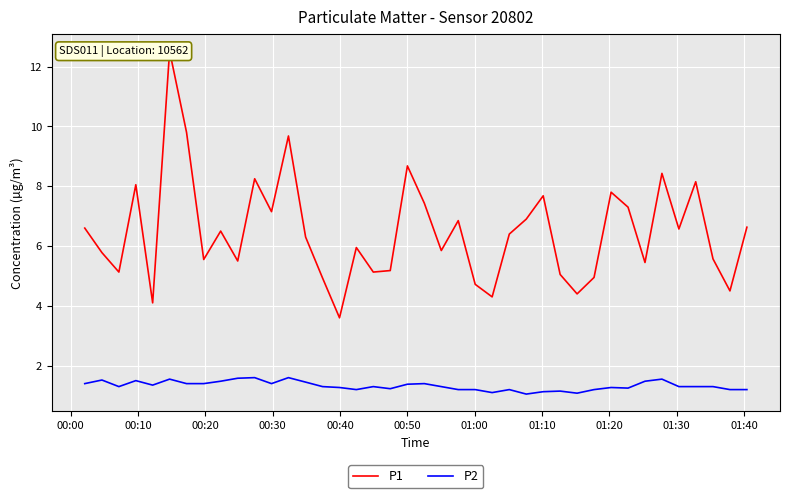

Rank the series by their maximum value, from highest to lowest.

P1, P2